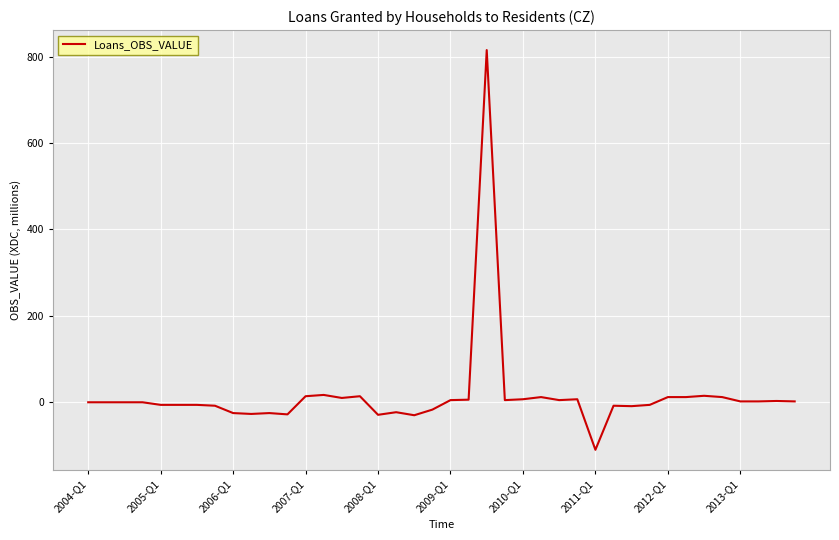

How many lines are shown in the chart?

1